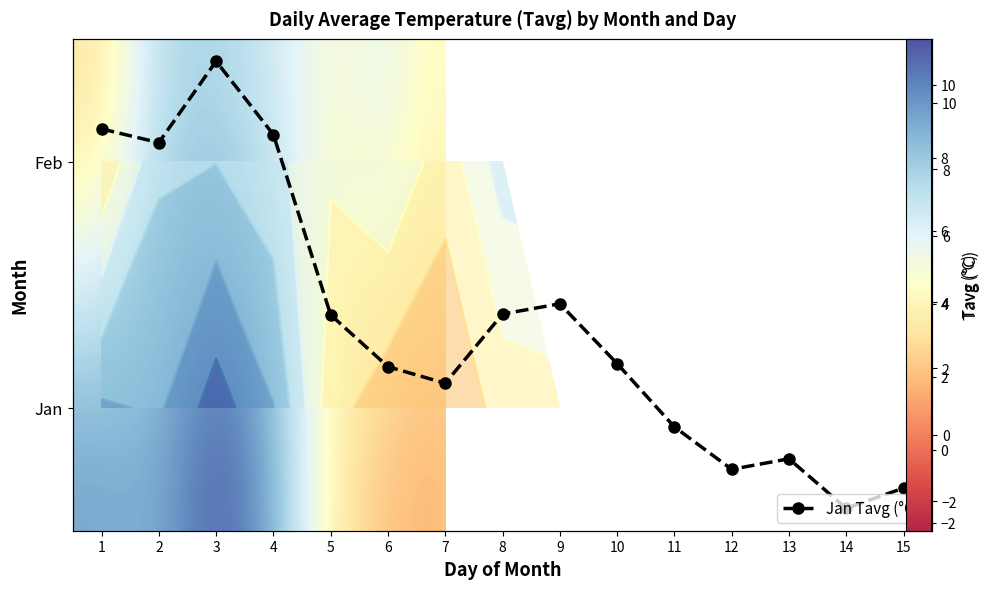

What is the smallest value displayed?

-2.2